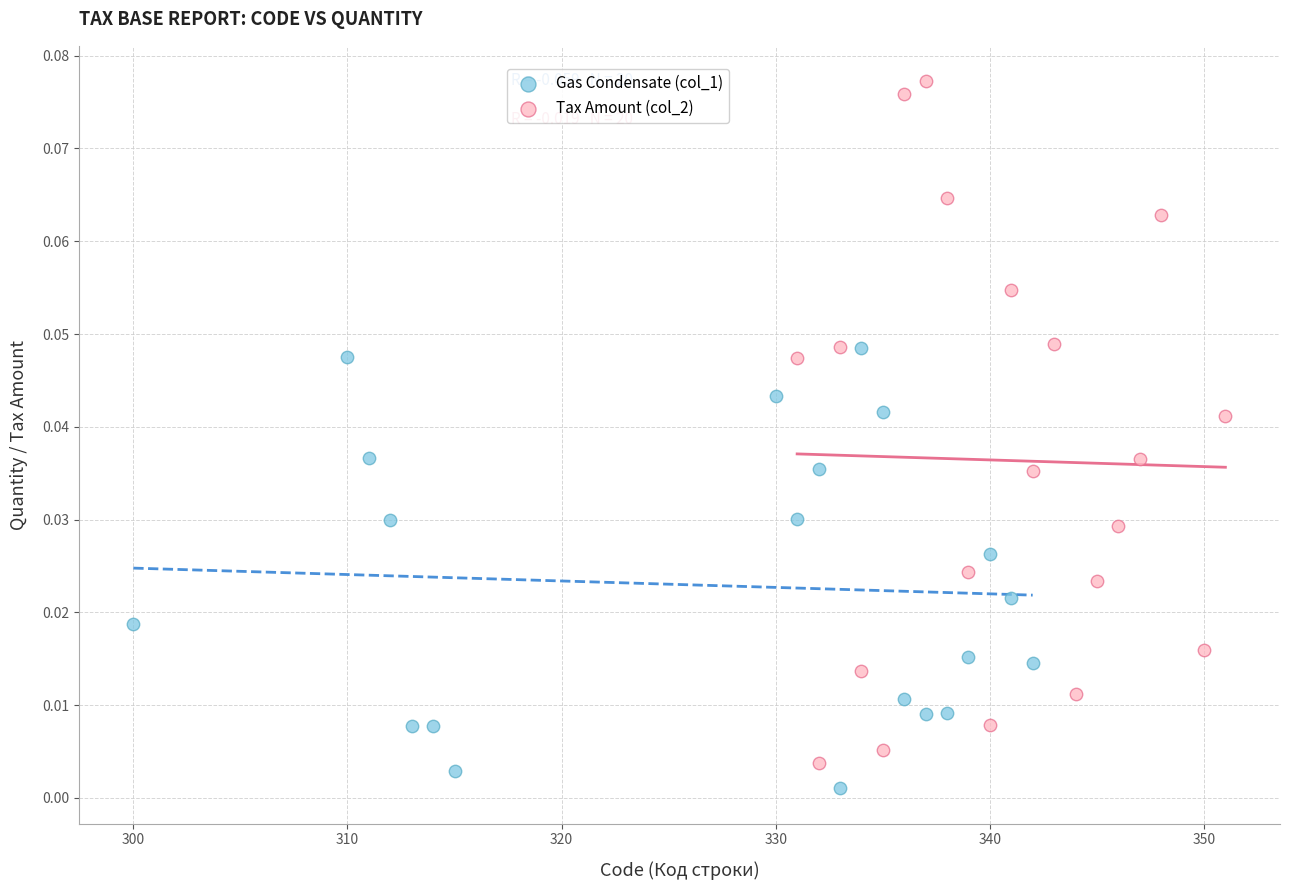

Which series has the largest Y range (max minus min)?

Tax Amount (col_2)